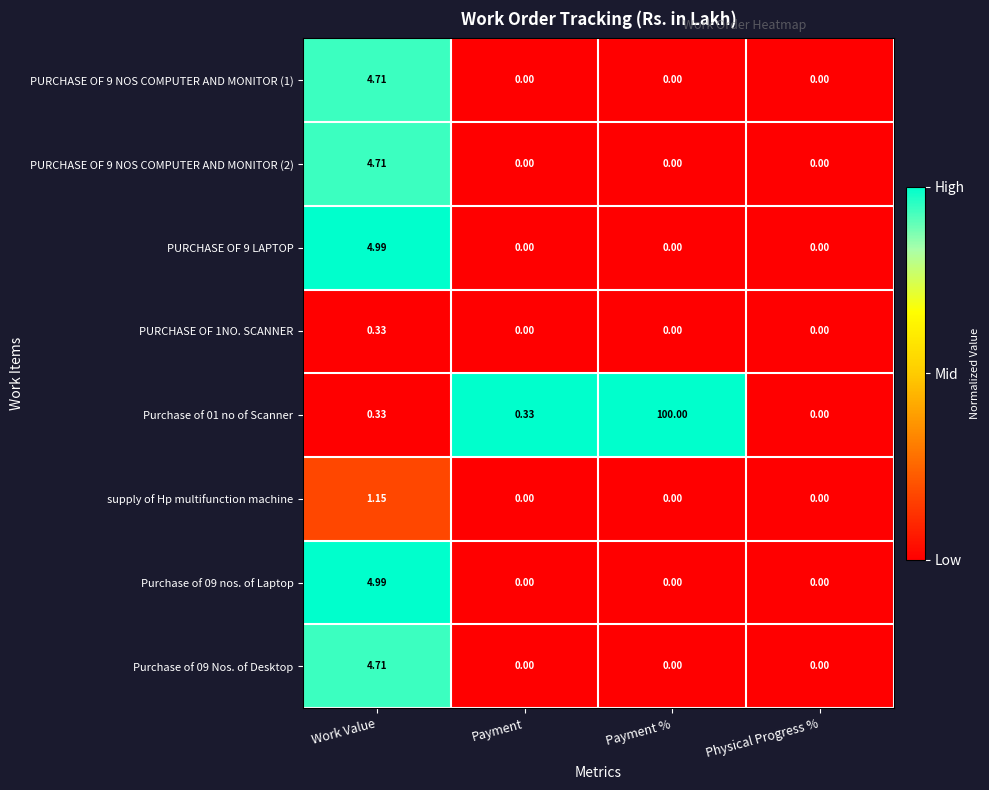

At which category is the sum across all series the highest?

Payment %